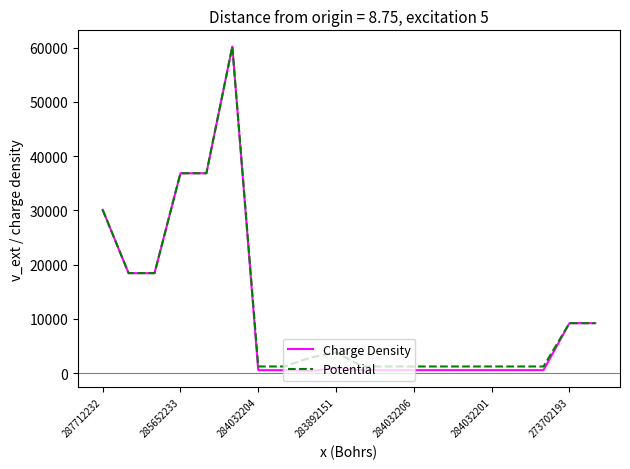

Which series has the widest spread of values?

Charge Density